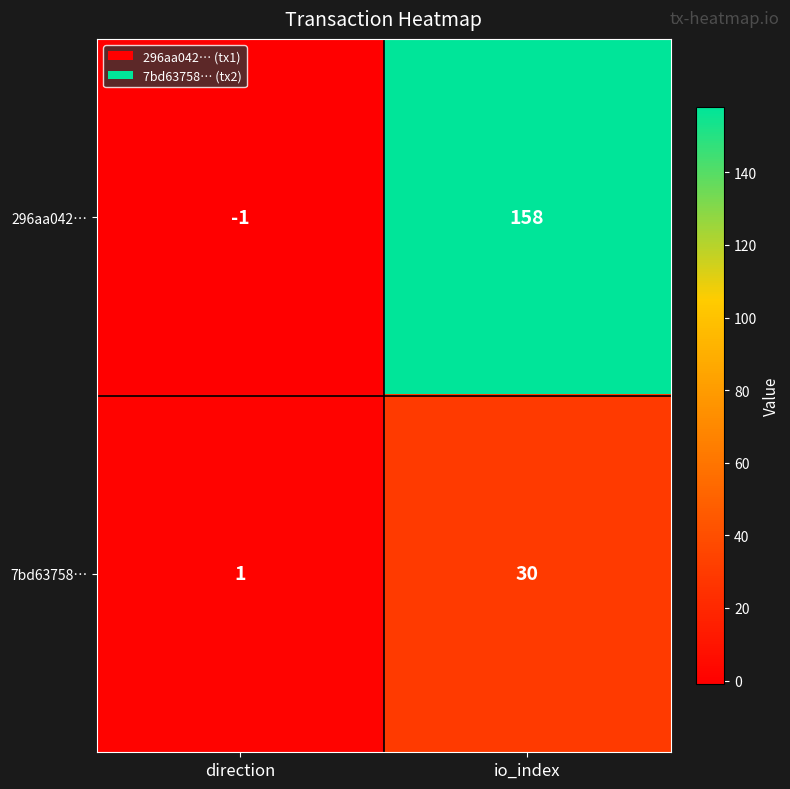

Reading left to right, transcribe all the data shown in this chart.

296aa042…: direction=-1	io_index=158
7bd63758…: direction=1	io_index=30